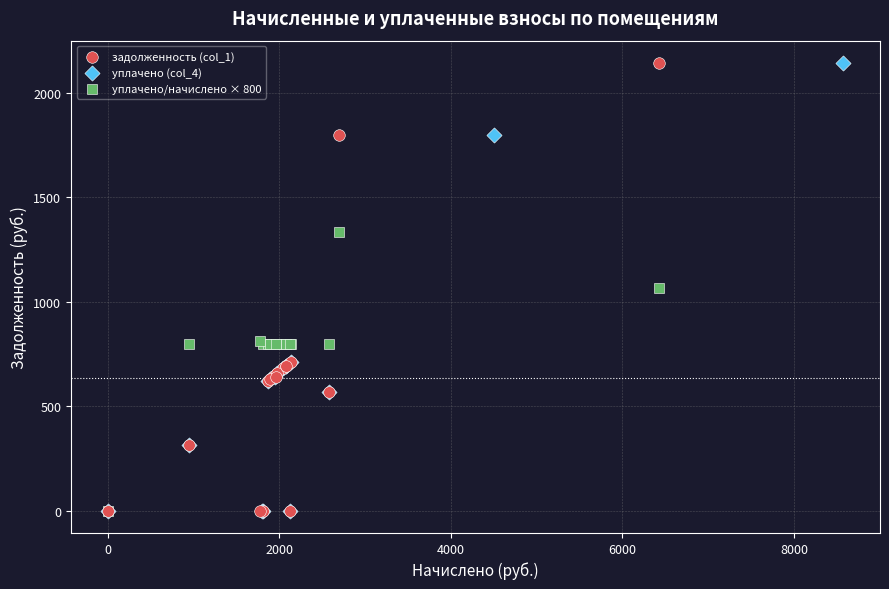

What are all the series names shown in the legend?

задолженность (col_1), уплачено (col_4), уплачено/начислено × 800